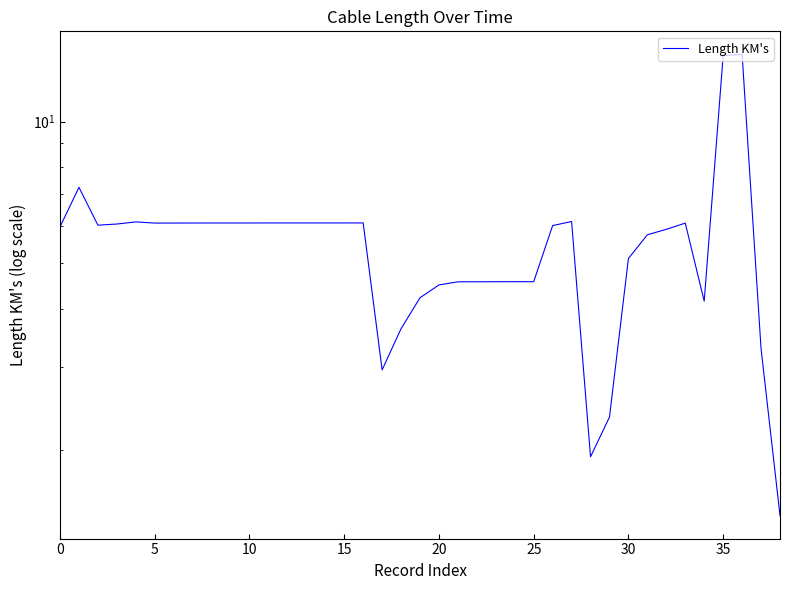

How many lines are shown in the chart?

1